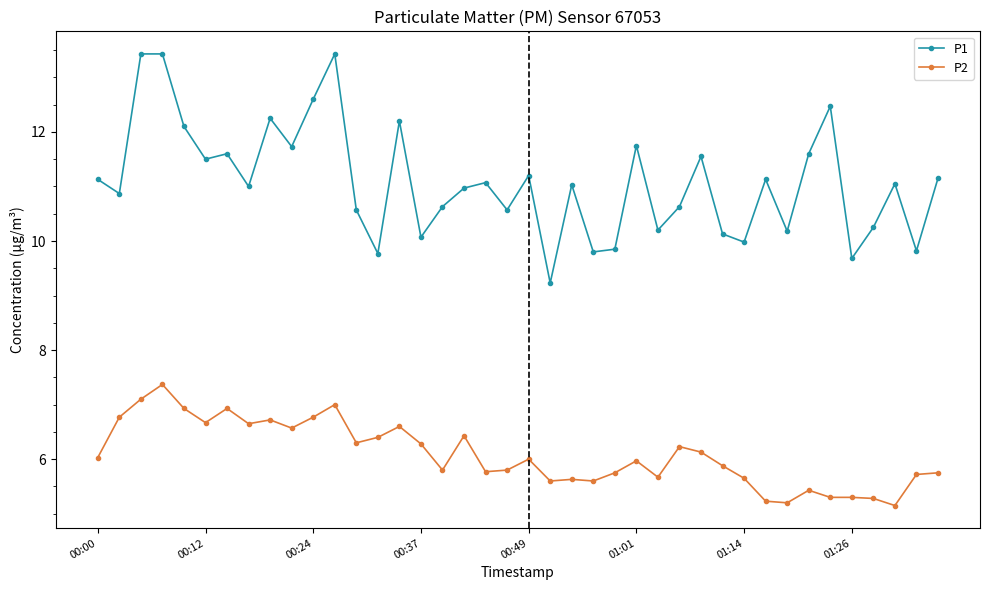

What is the difference between the maximum and minimum values in the P1 series?

4.2